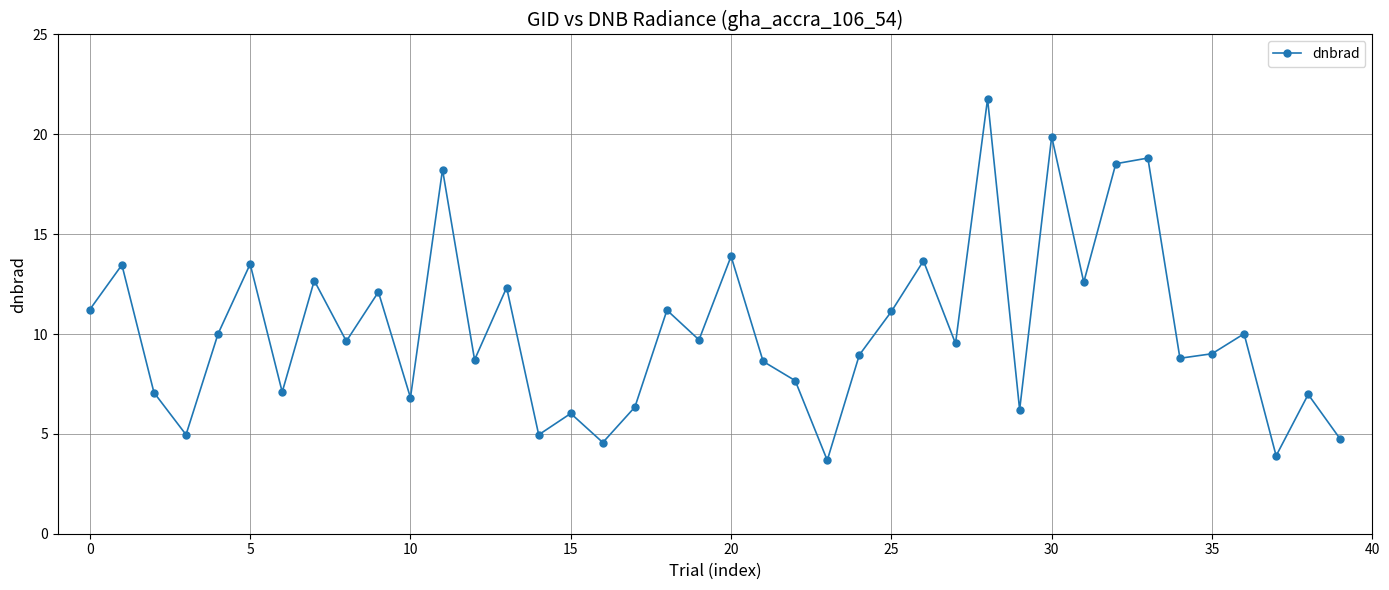

What is the value of the 37th point from the left?

10.0